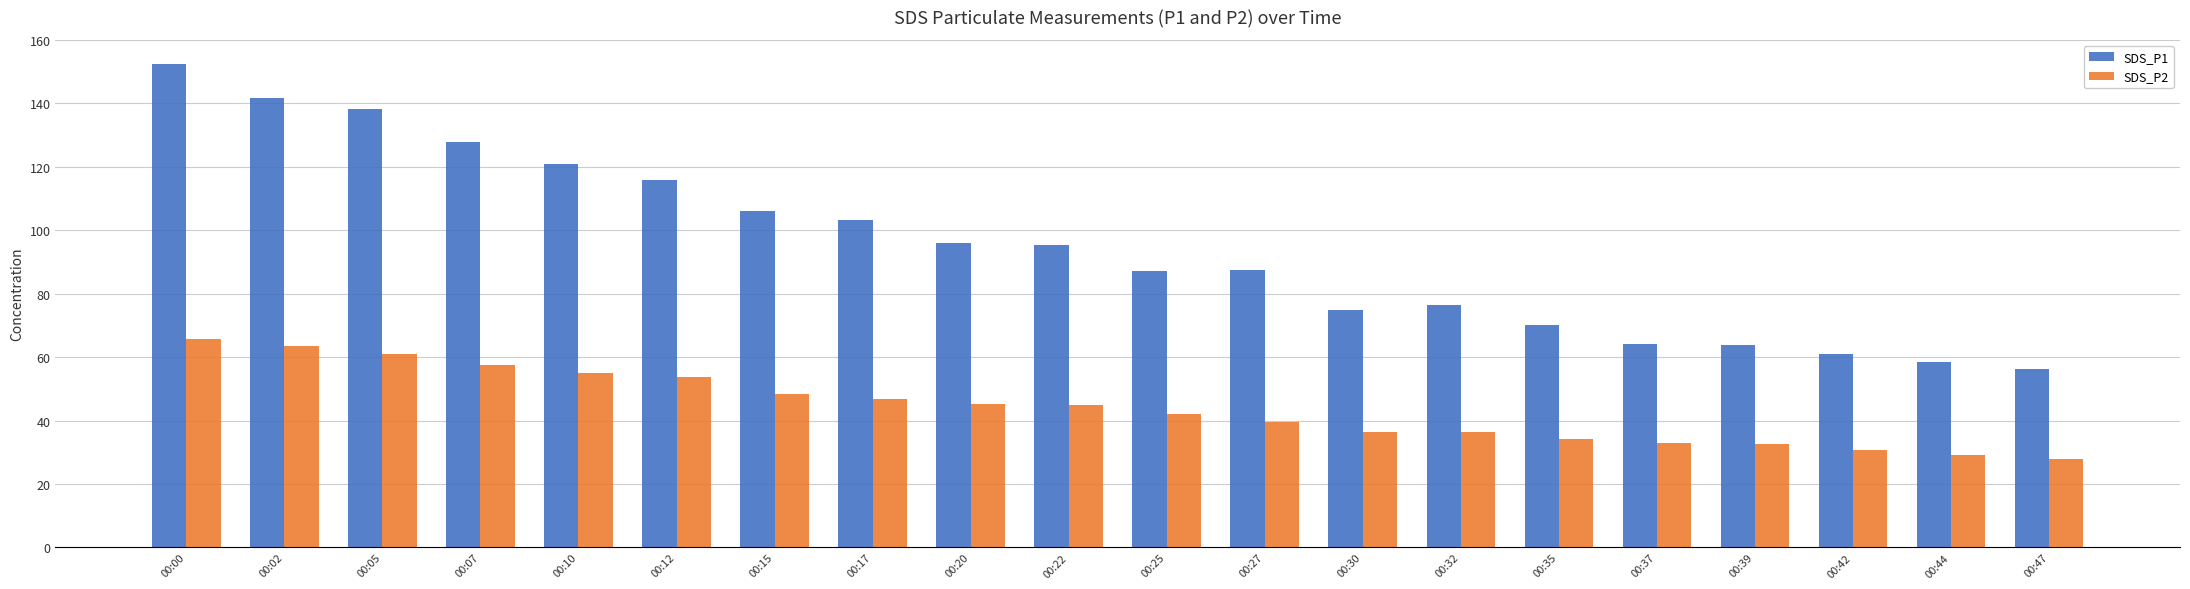

What is the sum of the SDS_P2 values at 00:44 and 00:32?

65.7